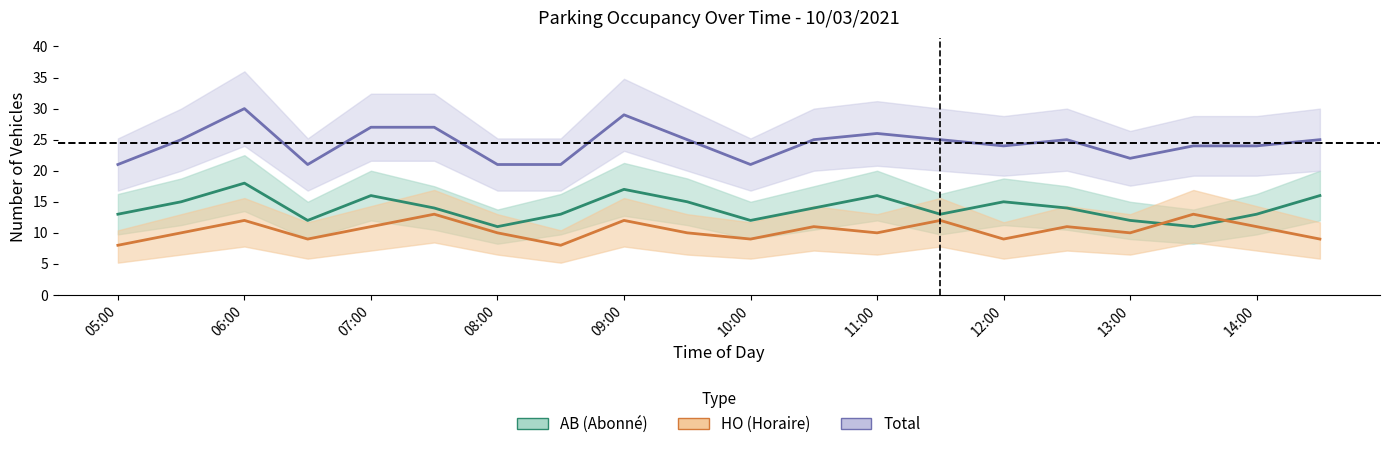

What is the sum of all AB_count values?

280